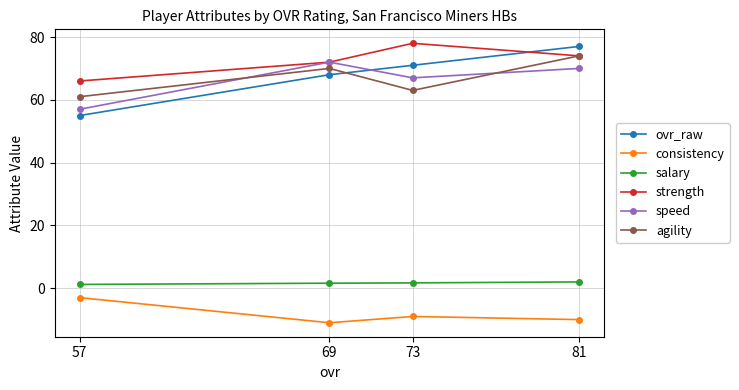

At 81, list the series in order from smallest to largest.

consistency, salary, speed, strength, agility, ovr_raw